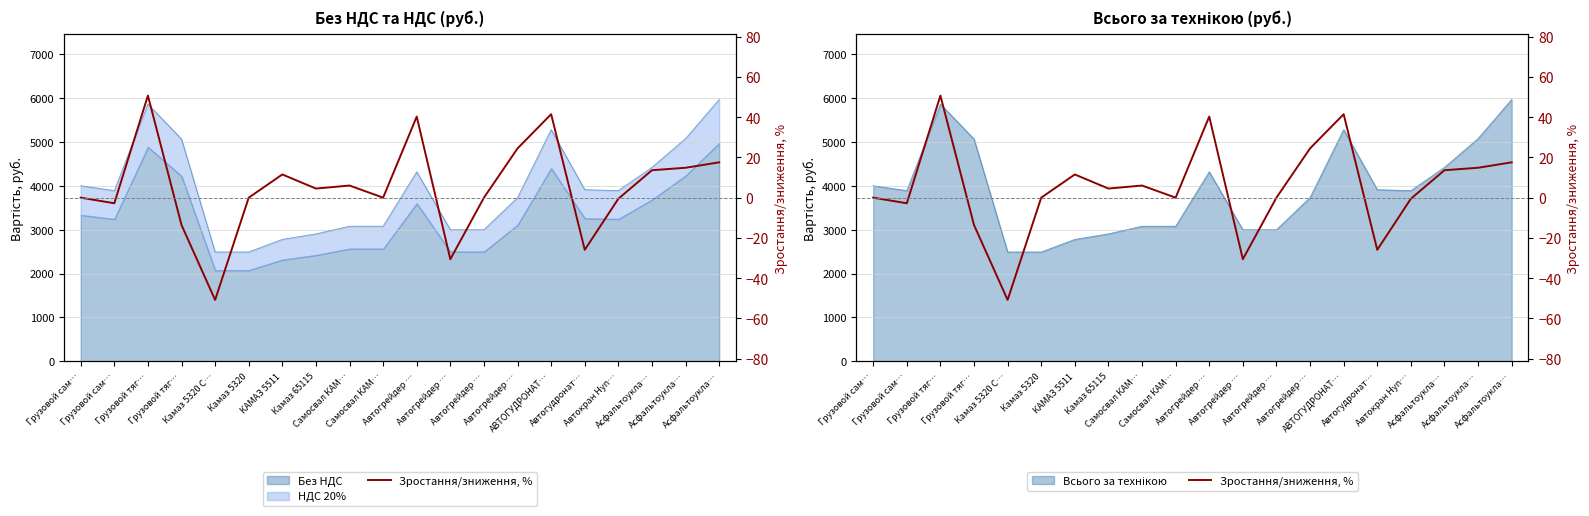

What is the difference between the values at Камаз 5320 С… and Камаз 65115?

55.3